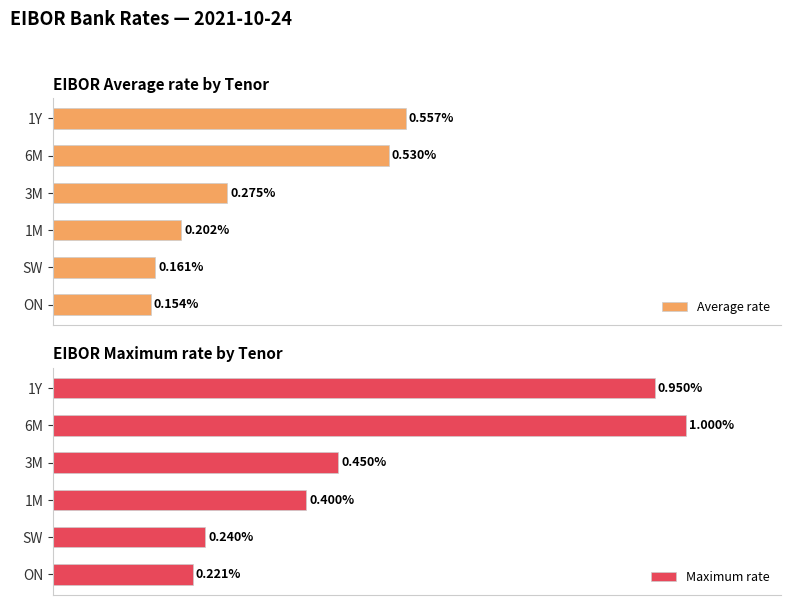

Rank the categories by Maximum rate value from highest to lowest.

6M, 1Y, 3M, 1M, SW, ON